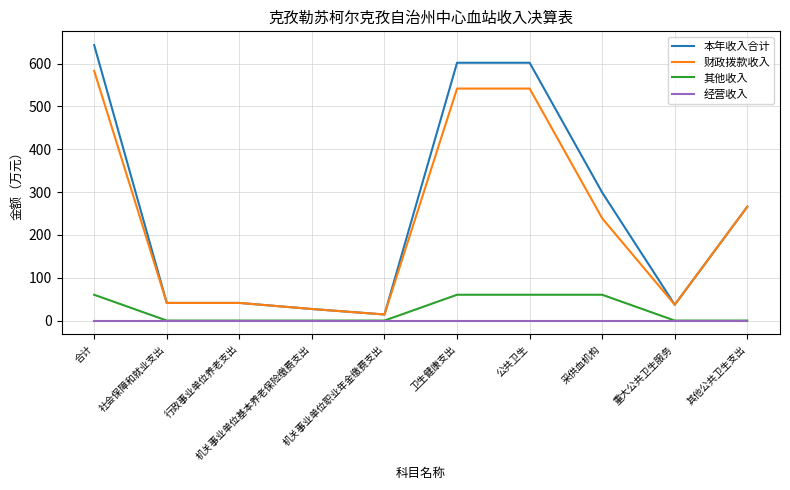

At which label does 本年收入合计 reach its peak?

合计